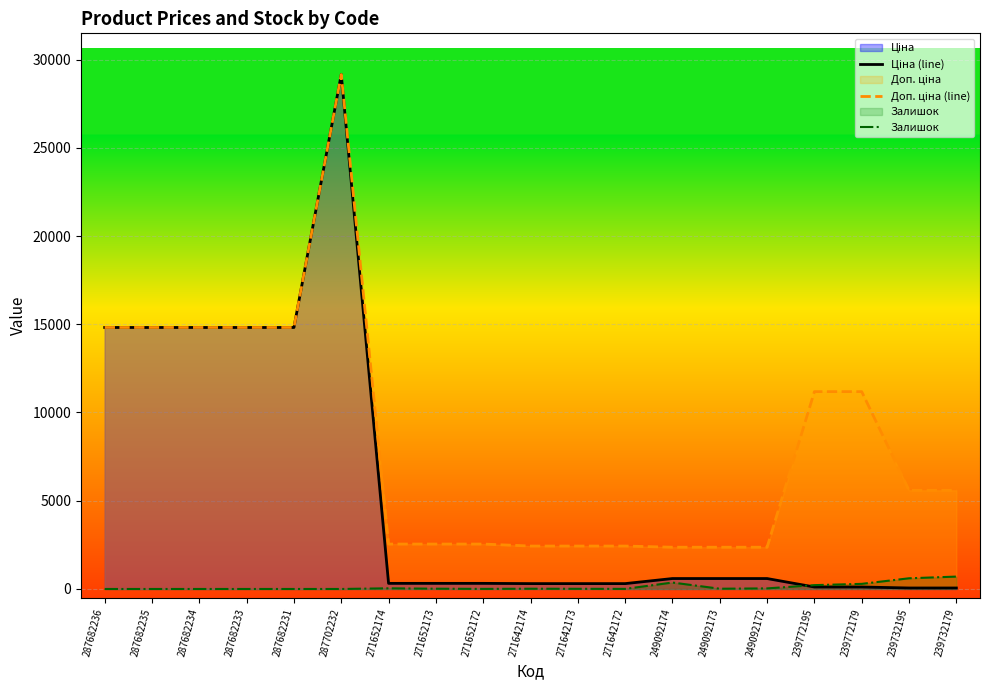

Which series ends up on top after the final intersection of Ціна (line) and Залишок?

Залишок